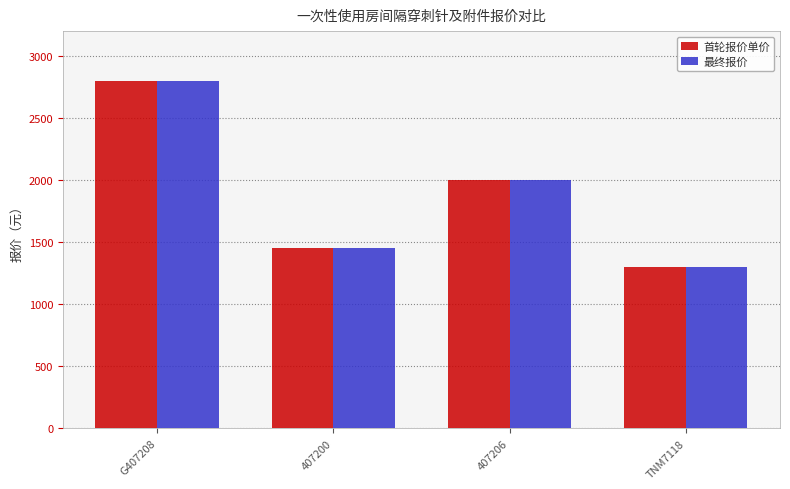

What is the label of the 4th bar from the left?

TNM7118